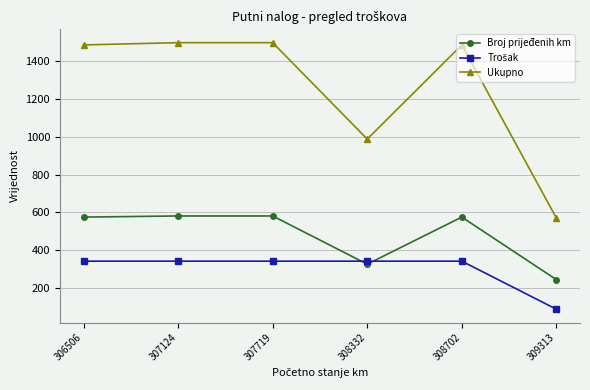

How many lines are shown in the chart?

3